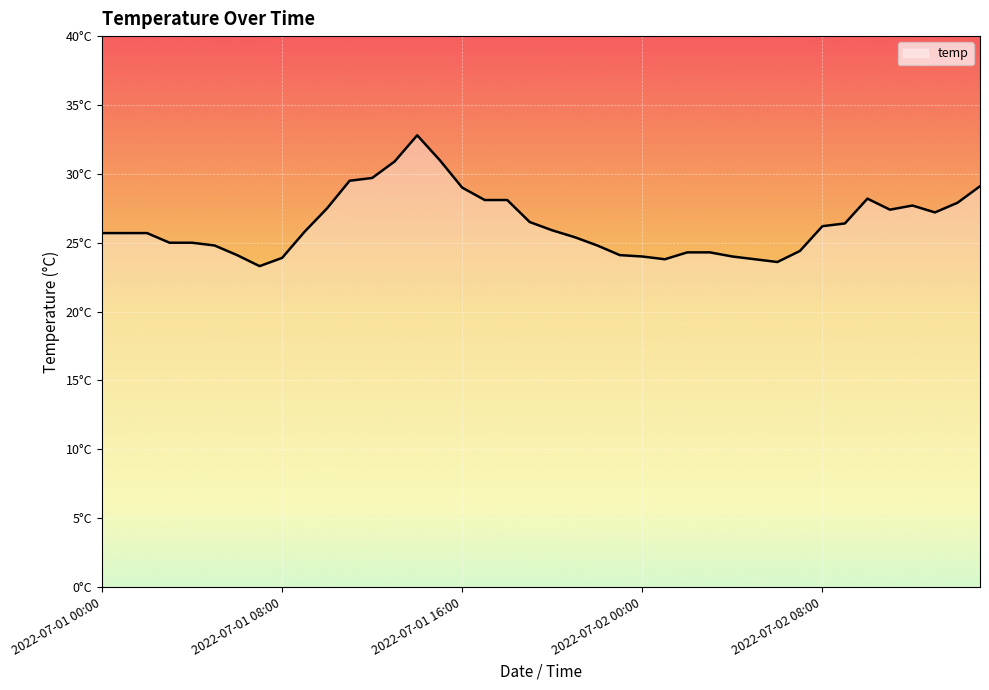

Rank the categories by value from highest to lowest.

14, 15, 13, 12, 11, 39, 16, 34, 17, 18, 38, 36, 10, 35, 37, 19, 33, 32, 20, 9, 2022-07-01 00:00, 2022-07-01 08:00, 2022-07-01 16:00, 21, 2022-07-02 00:00, 2022-07-02 08:00, 5, 22, 31, 26, 27, 6, 23, 24, 28, 8, 25, 29, 30, 7